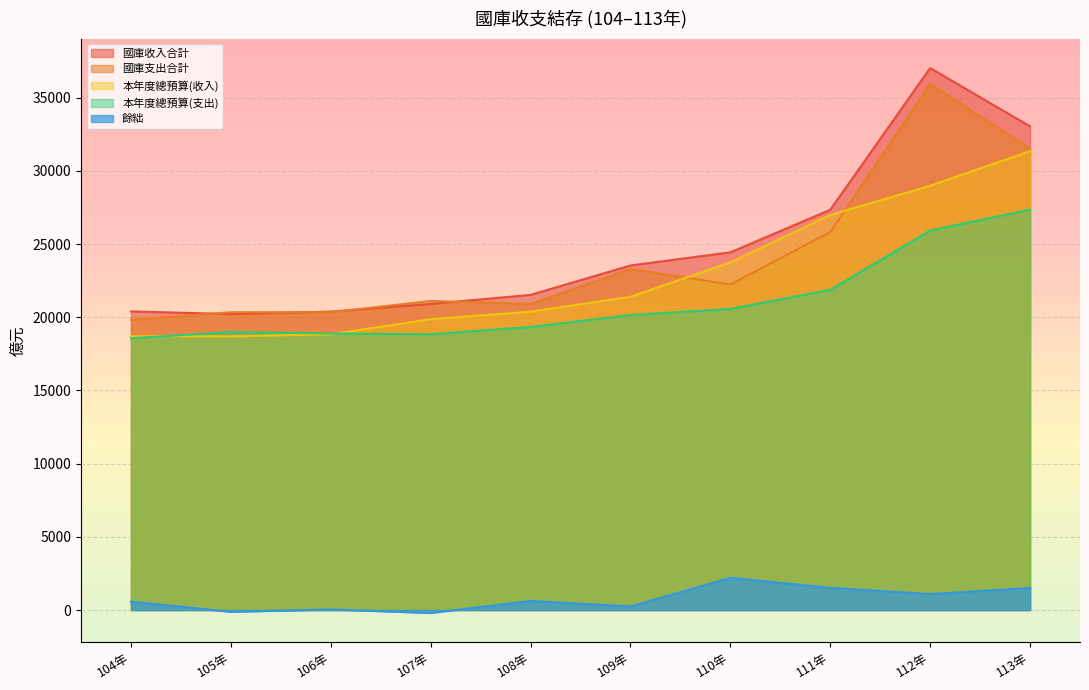

Where do 本年度總預算(收入) and 本年度總預算(支出) first cross each other?

104年 and 105年